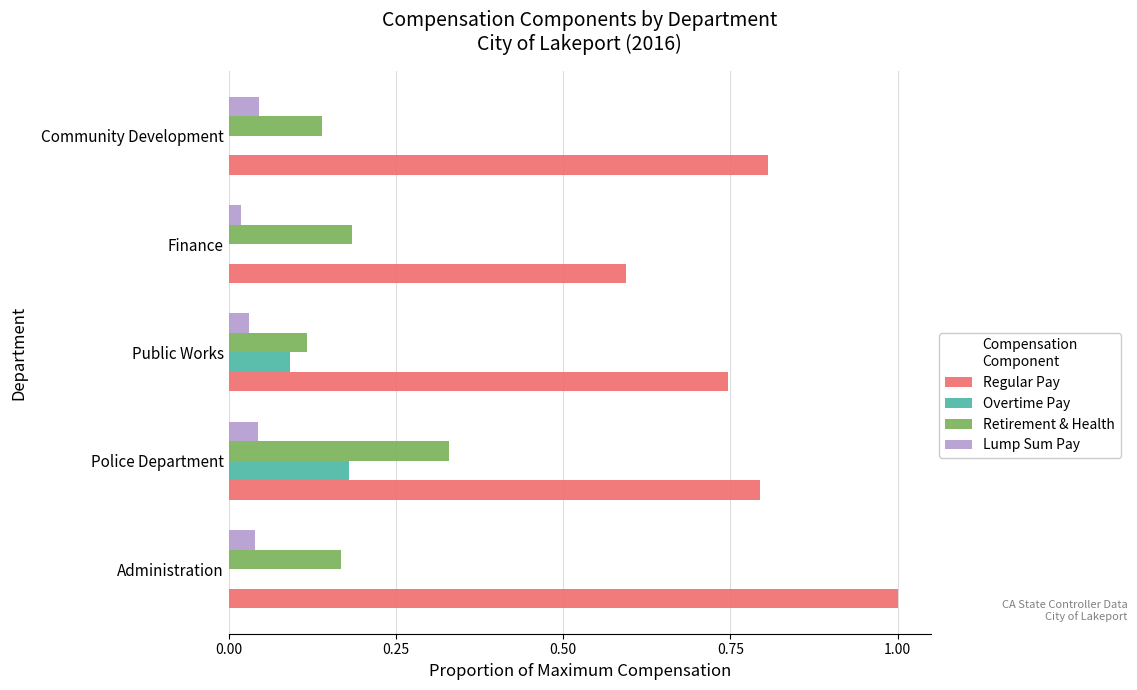

True or false: Overtime Pay has a value of 0.0 at Administration.

True